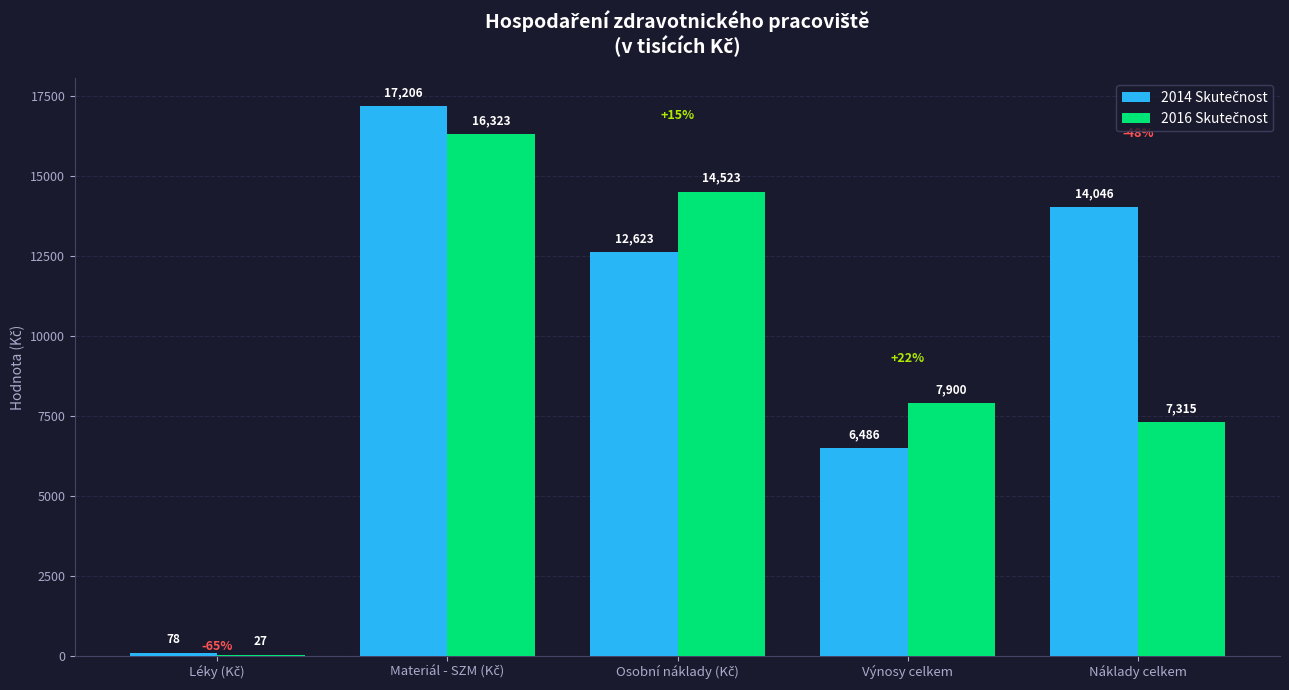

What position from the left is Léky (Kč)?

1